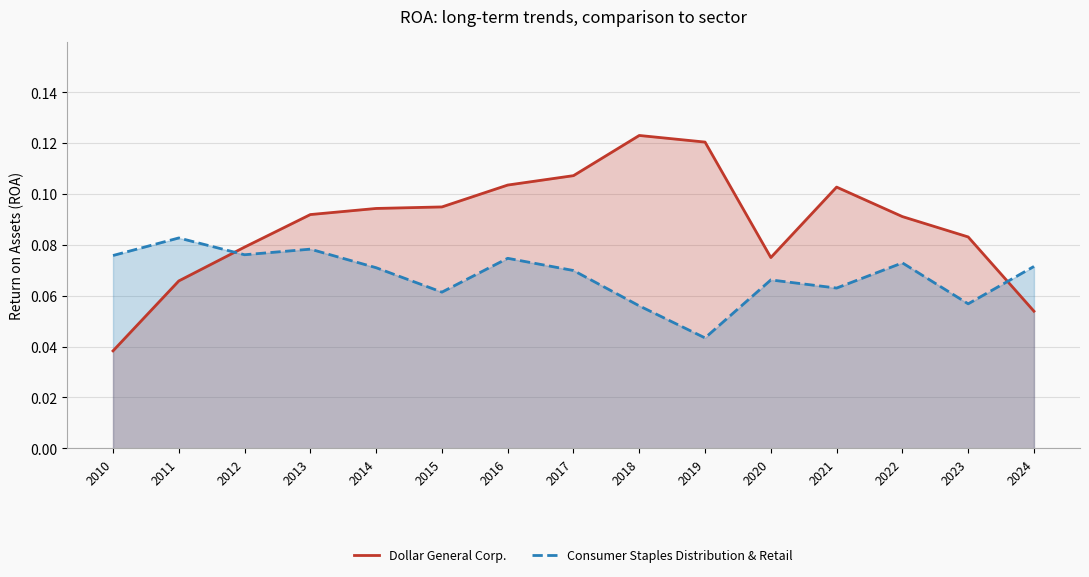

The Consumer Staples Distribution & Retail series shows 0.0 at 2021. True or false?

False